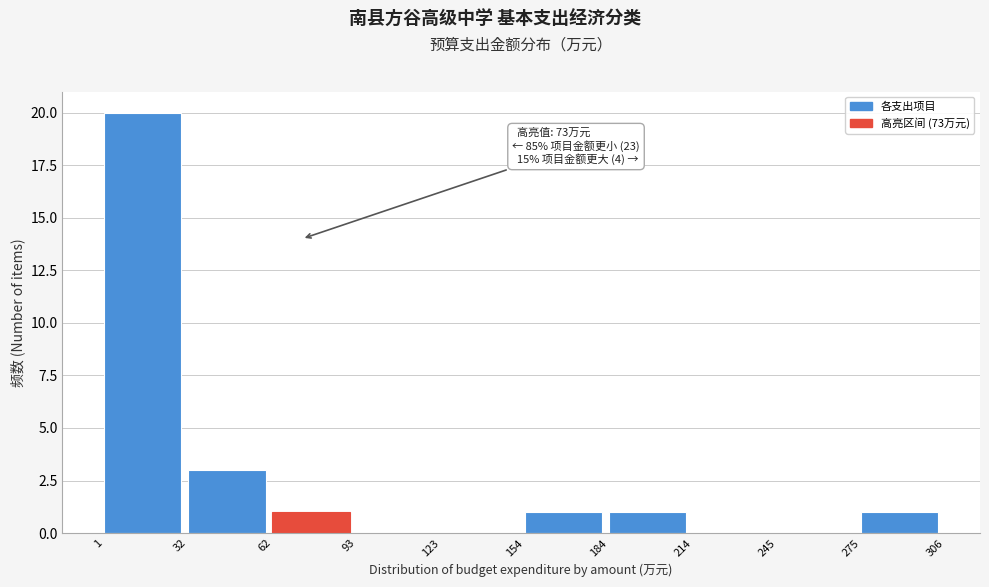

Over which range of the x-axis is the bar tallest?

1 to 32